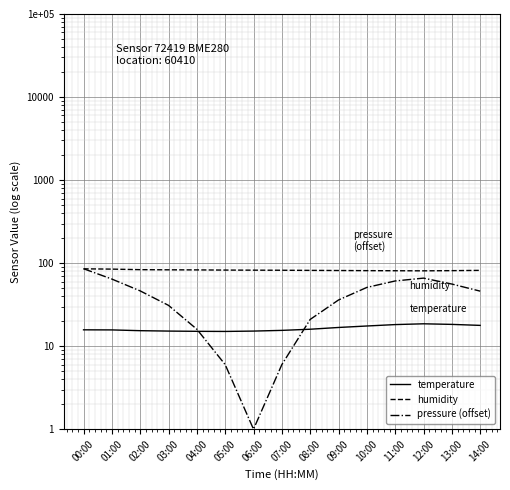

Which series has the largest total across all categories?

humidity